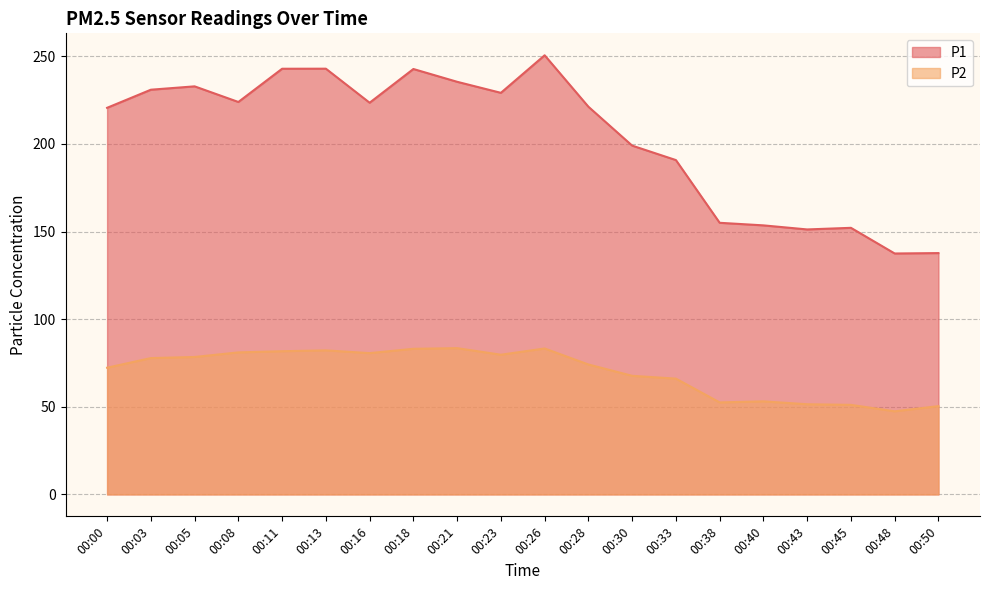

True or false: P1 and P2 intersect in this chart.

False